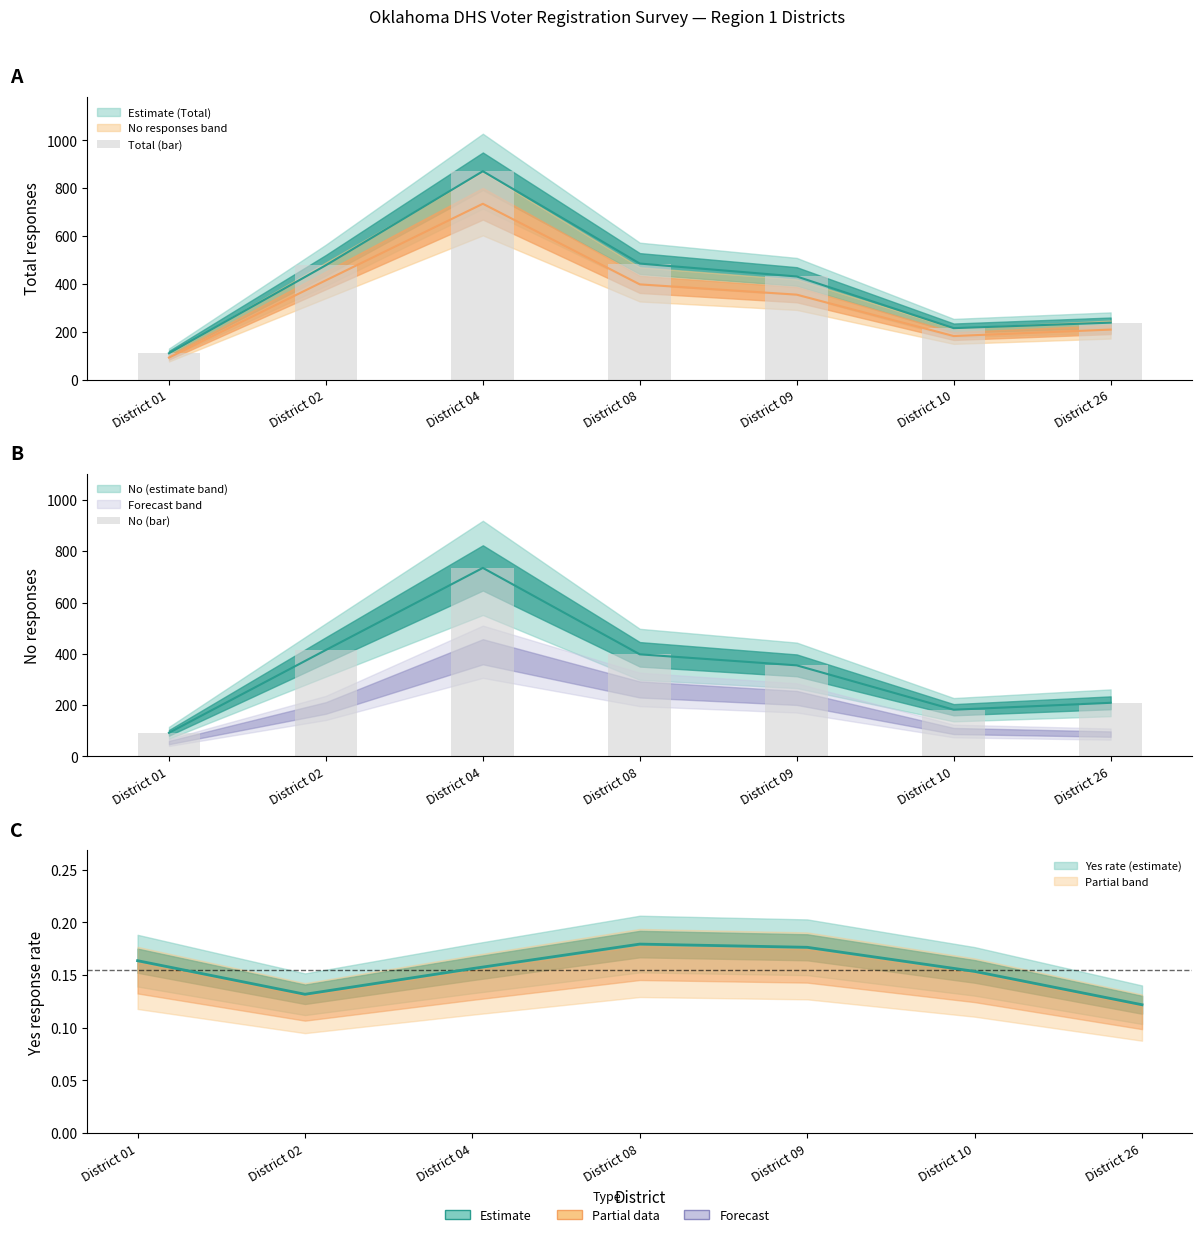

Reading left to right, list all the values displayed in this chart.

Total (bar): District 01=110	District 02=478	District 04=871	District 08=485	District 09=431	District 10=215	District 26=238
No (bar): District 01=92	District 02=415	District 04=735	District 08=398	District 09=355	District 10=182	District 26=209